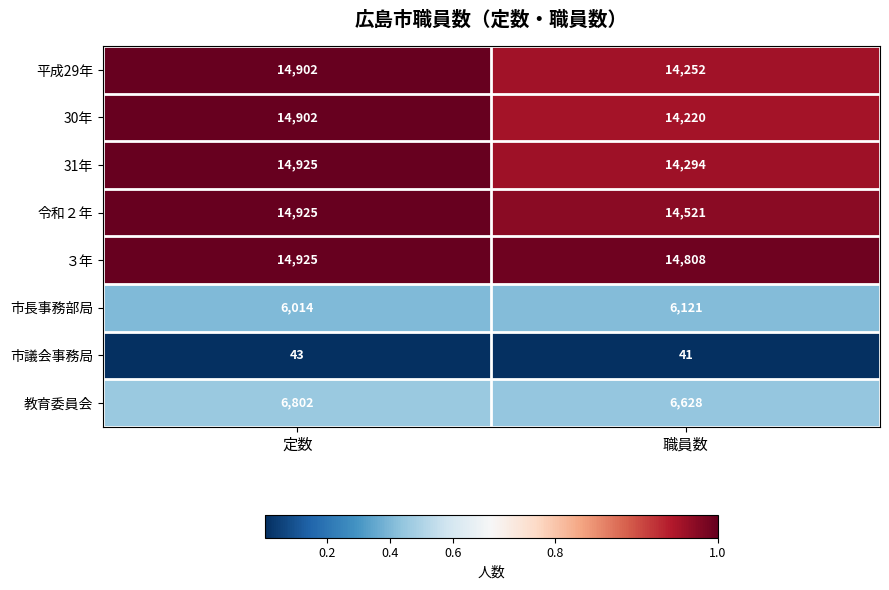

Reading left to right, what are all the values shown in this chart?

平成29年: 定数=14902	職員数=14252
30年: 定数=14902	職員数=14220
31年: 定数=14925	職員数=14294
令和２年: 定数=14925	職員数=14521
３年: 定数=14925	職員数=14808
市長事務部局: 定数=6014	職員数=6121
市議会事務局: 定数=43	職員数=41
教育委員会: 定数=6802	職員数=6628